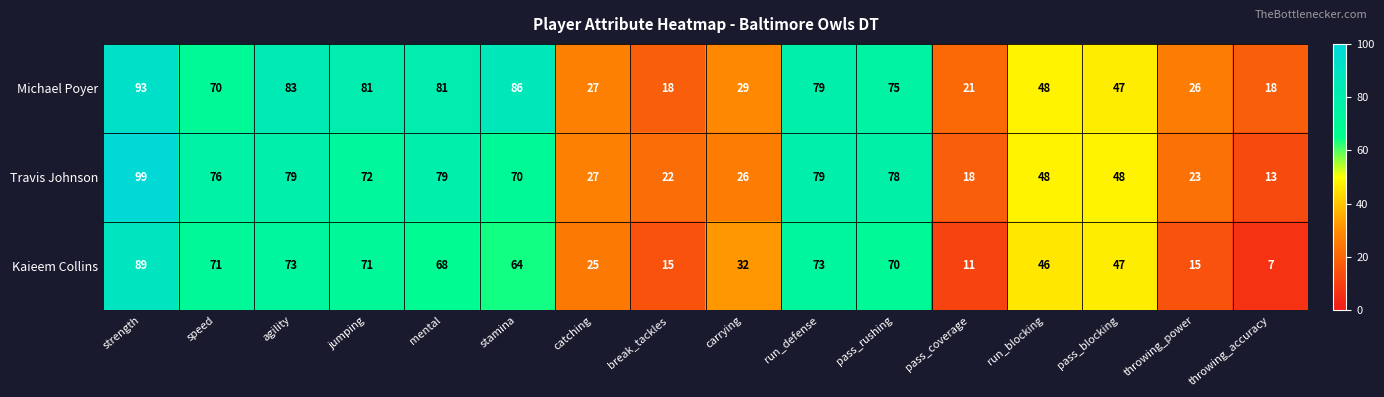

At which category does the chart reach its minimum across all series?

throwing_accuracy